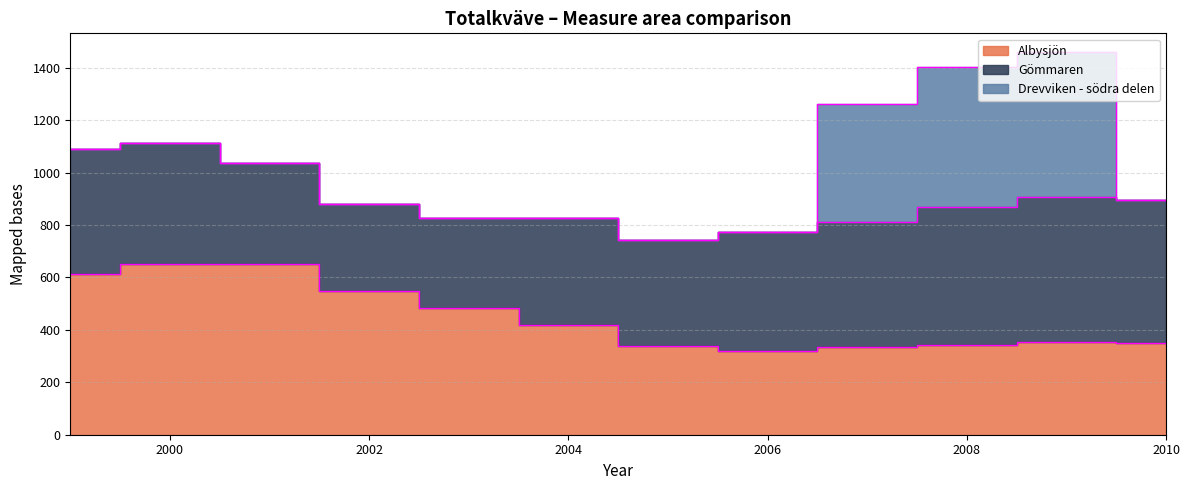

How many intersections are there between Albysjön and Gömmaren?

1